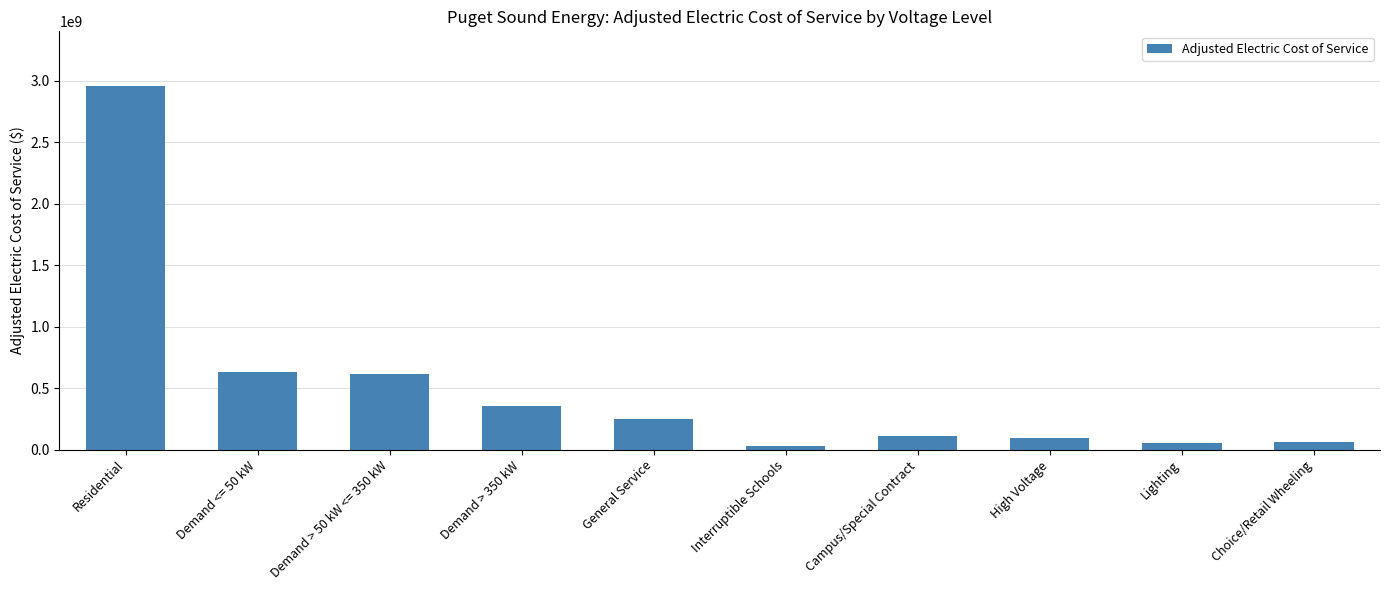

What is the difference between the maximum and minimum values?

2927699086.1